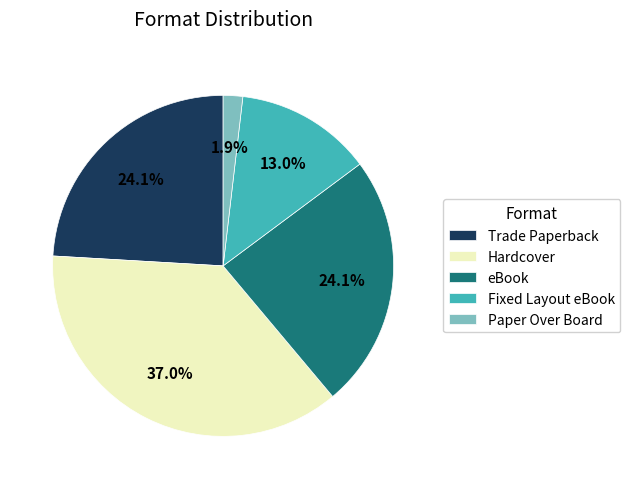

Is Fixed Layout eBook the majority of the pie?

No